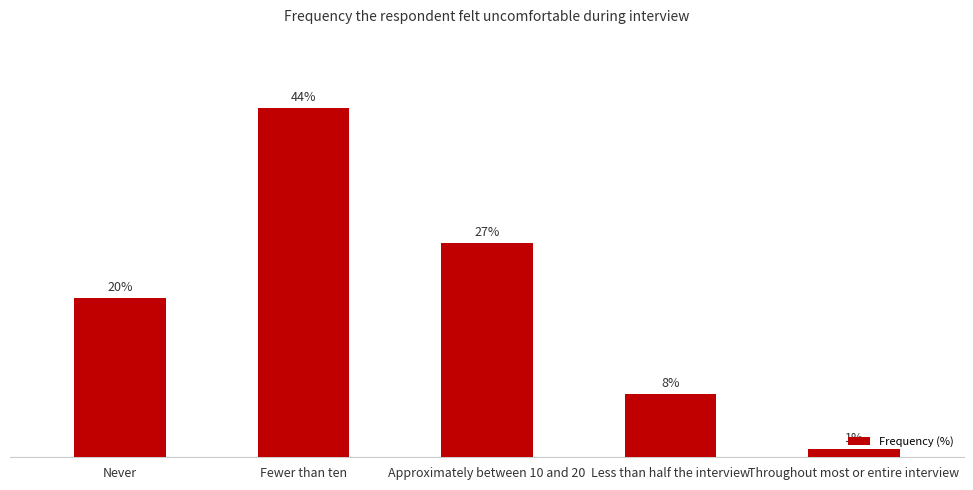

Between Less than half the interview and Never, which is larger?

Never